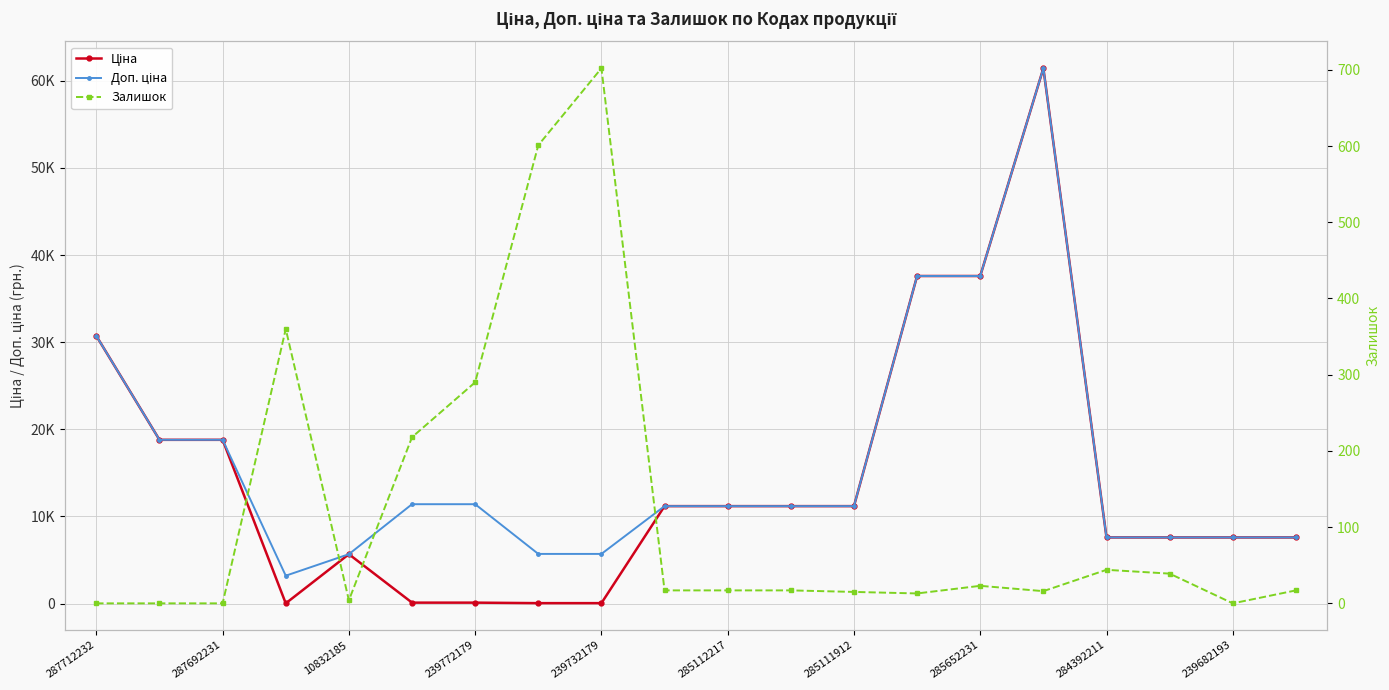

In Доп. ціна, how many points are lower than both neighbors (excluding endpoints)?

1